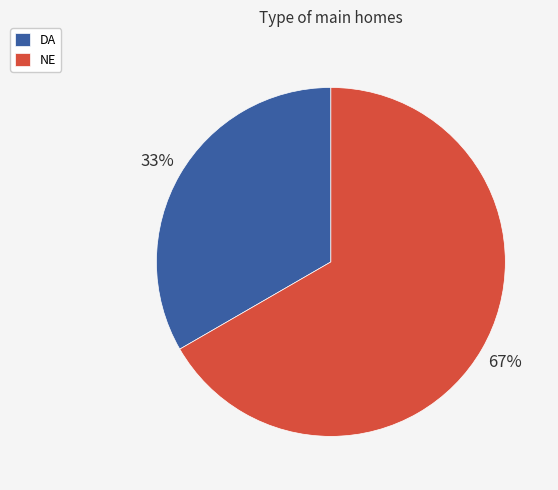

What is the smallest slice in the pie chart?

DA